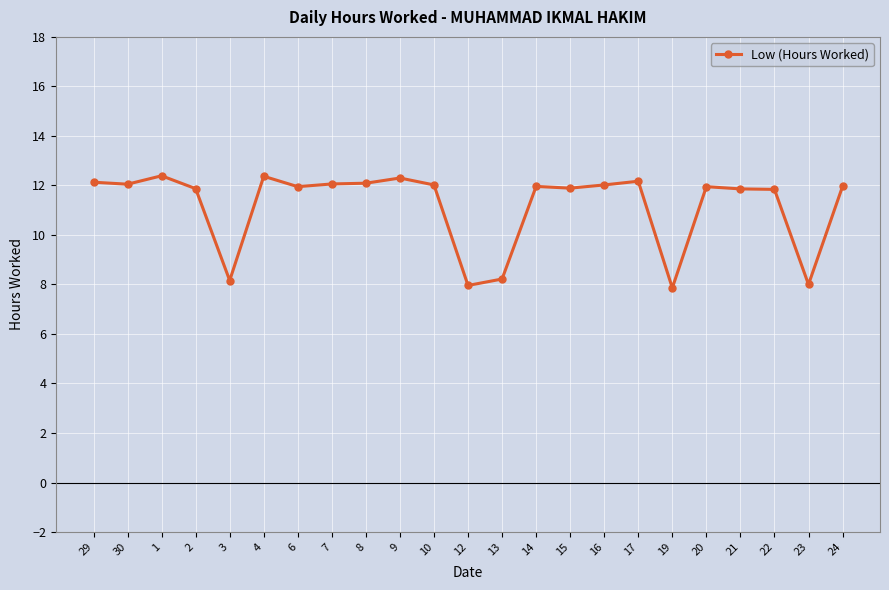

True or false: there are more than 1 points higher than both neighbors.

True